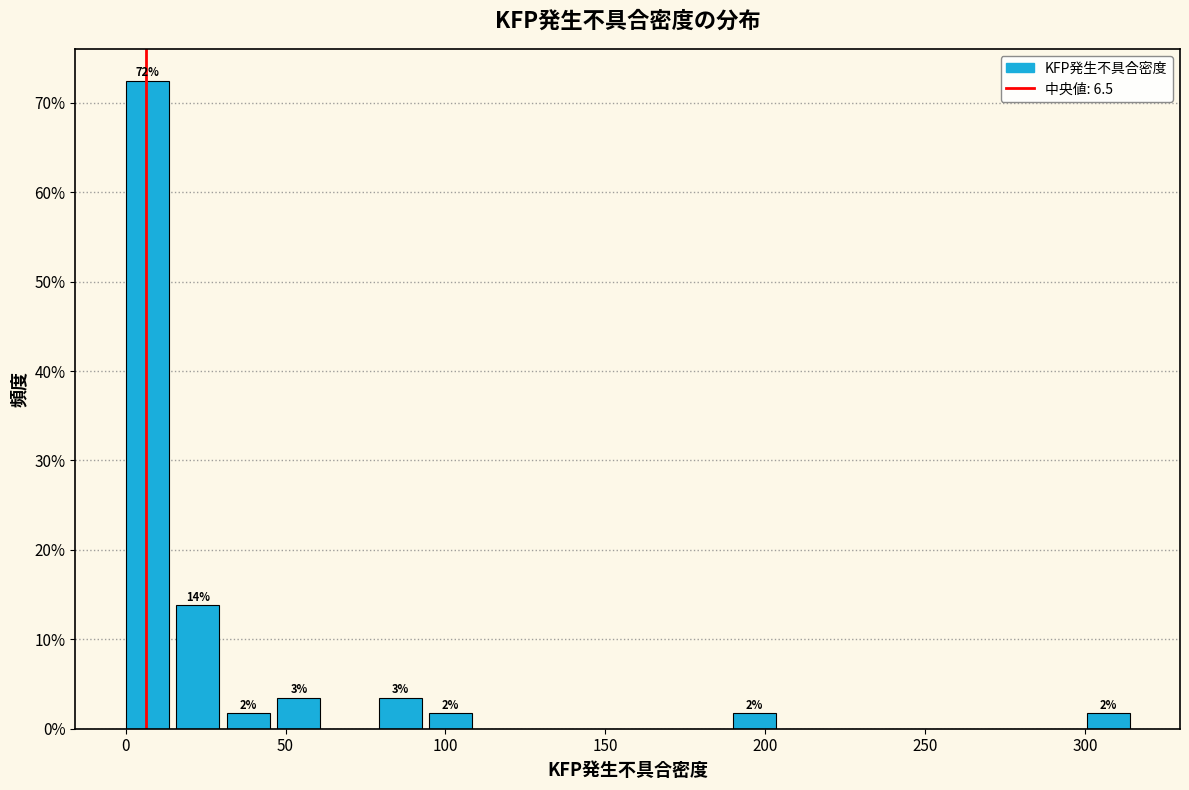

Around what value on the x-axis is the tallest bar? Give the approximate position of its centre, as read against the axis.

5